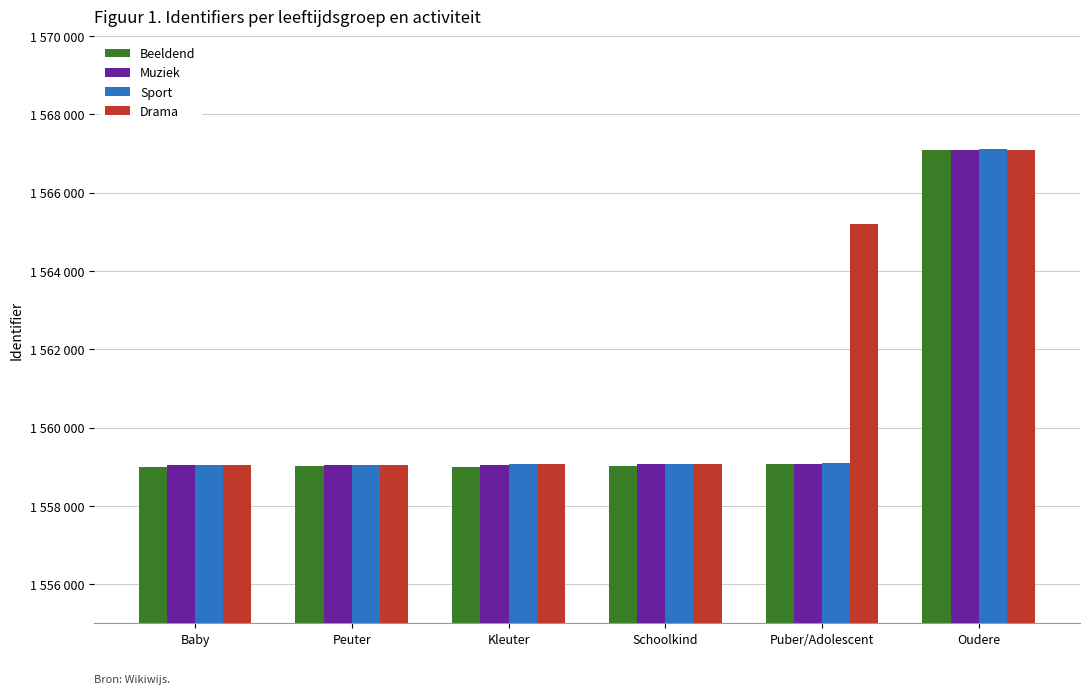

At which category is the sum across all series the highest?

Oudere